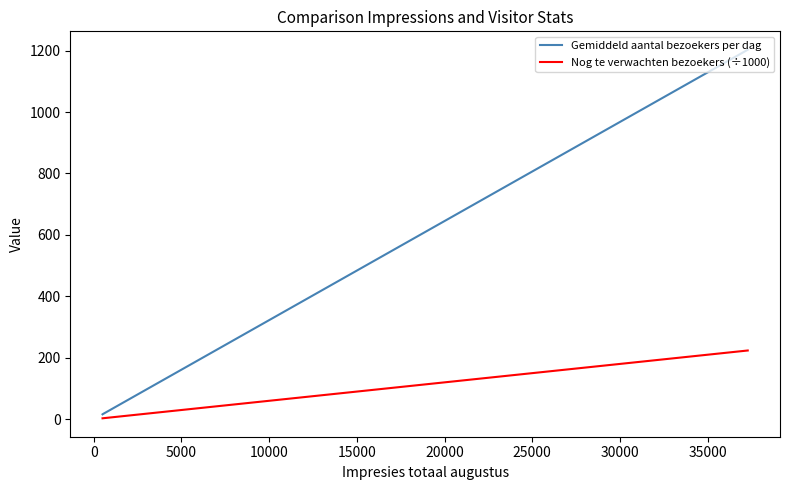

What is the greatest value displayed?

1202.7